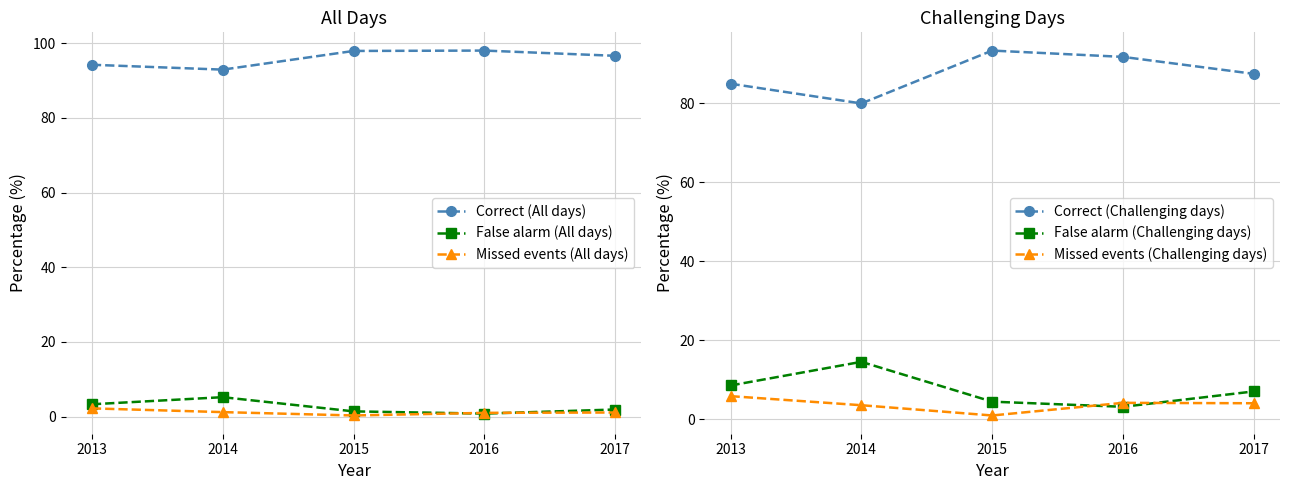

How many lines are shown in the chart?

6